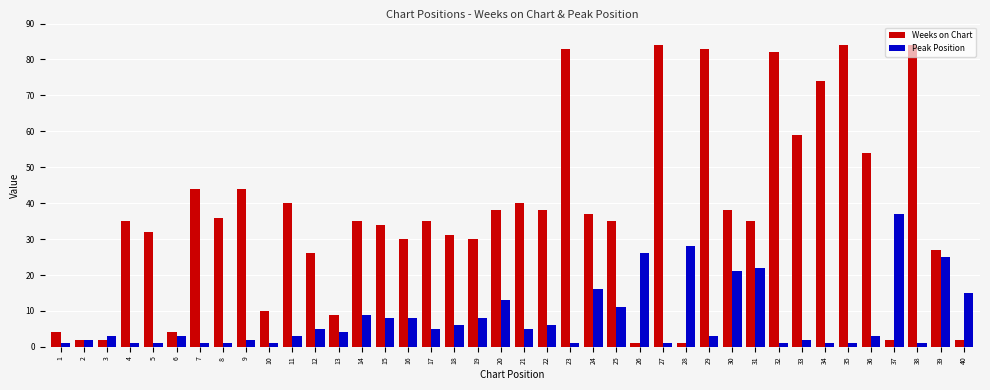

How many bars are there in total?

80